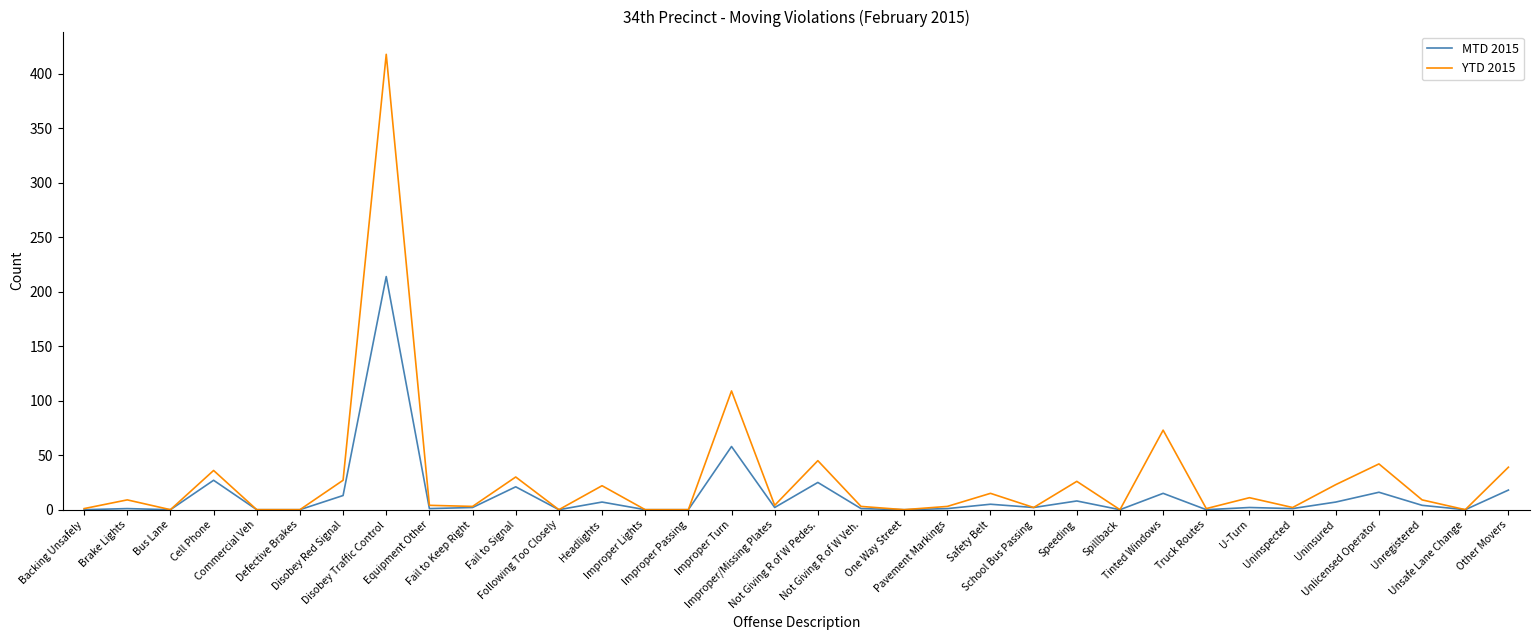

What are all the series names shown in the legend?

MTD 2015, YTD 2015